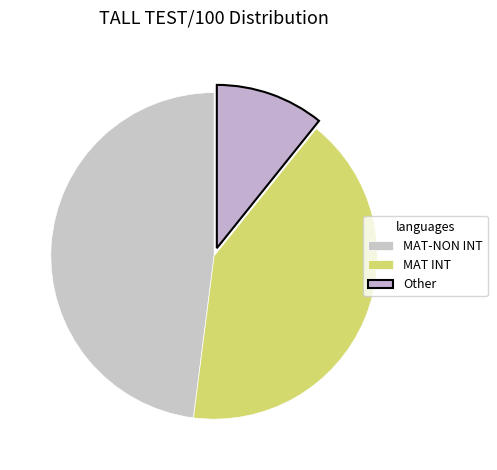

Count the number of slices in the pie.

3